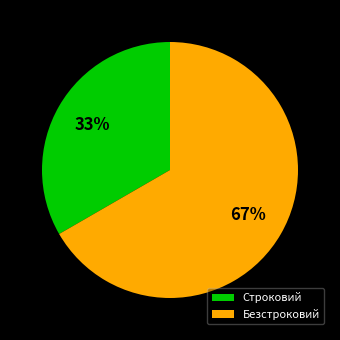

Rank the categories by value from highest to lowest.

Безстроковий, Строковий